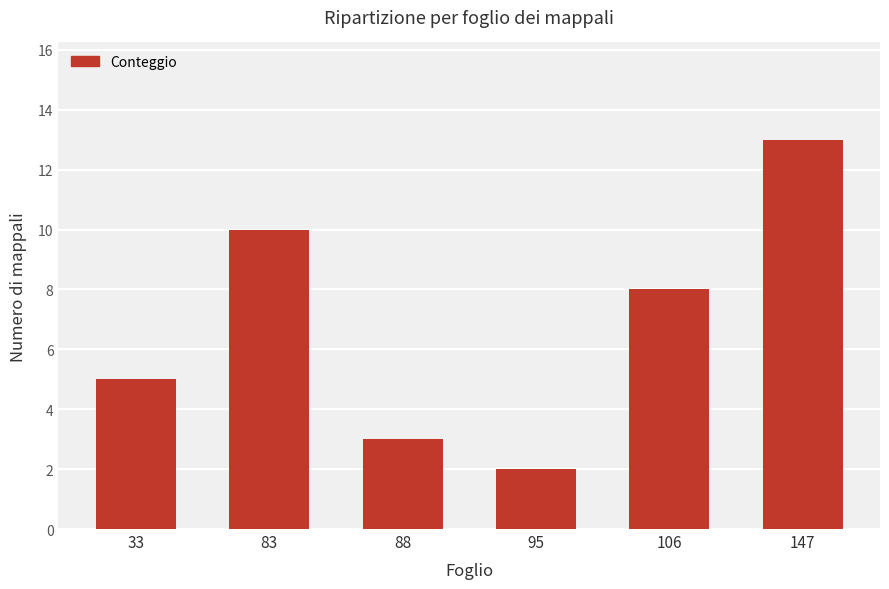

The chart shows a value of 13 at 147. True or false?

True